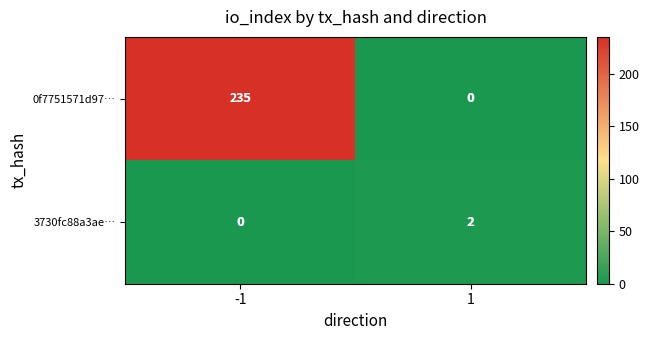

At how many categories does at least one series exceed 17?

1